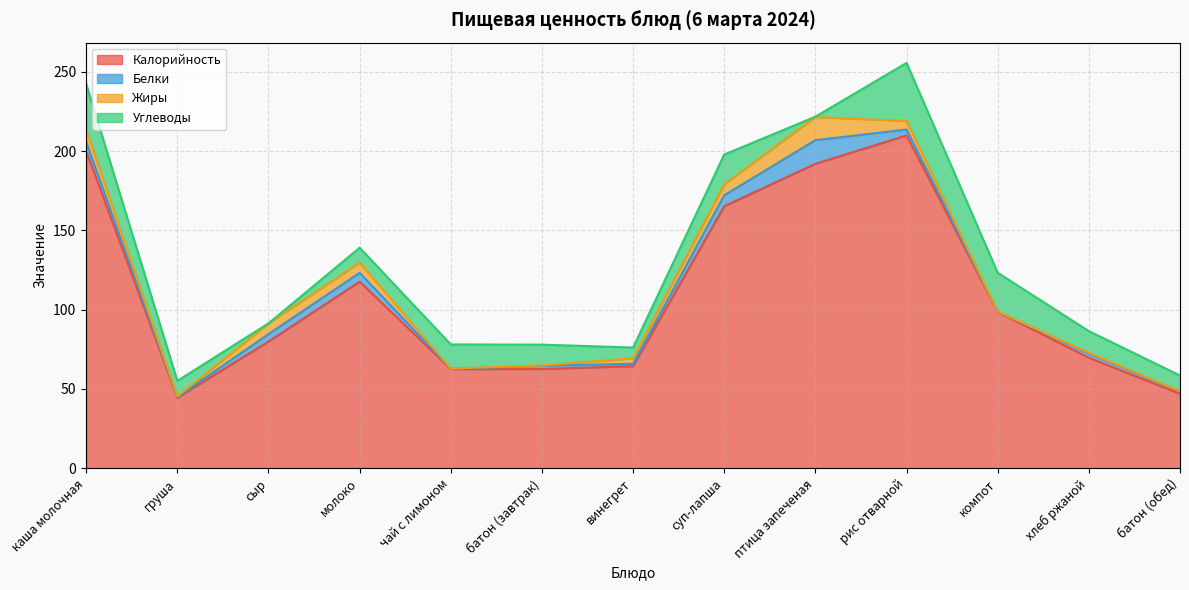

What value does the Жиры series have at каша молочная?

7.6